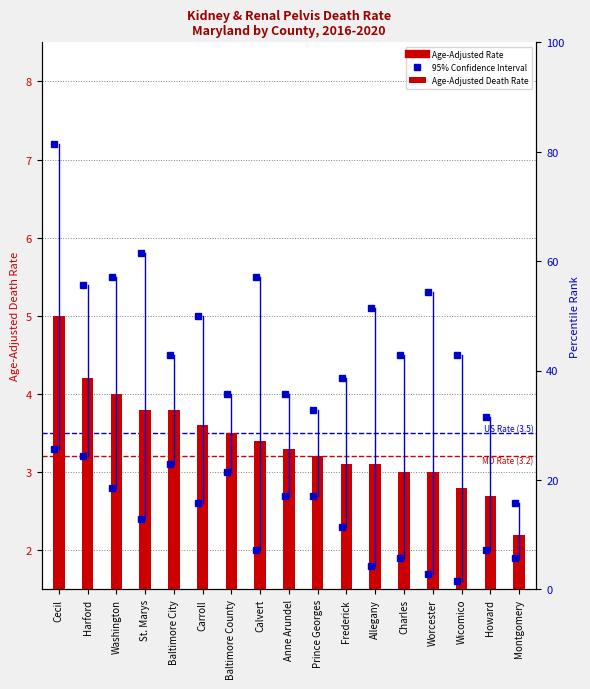

Is it true that the value at Baltimore County is 3.5?

True